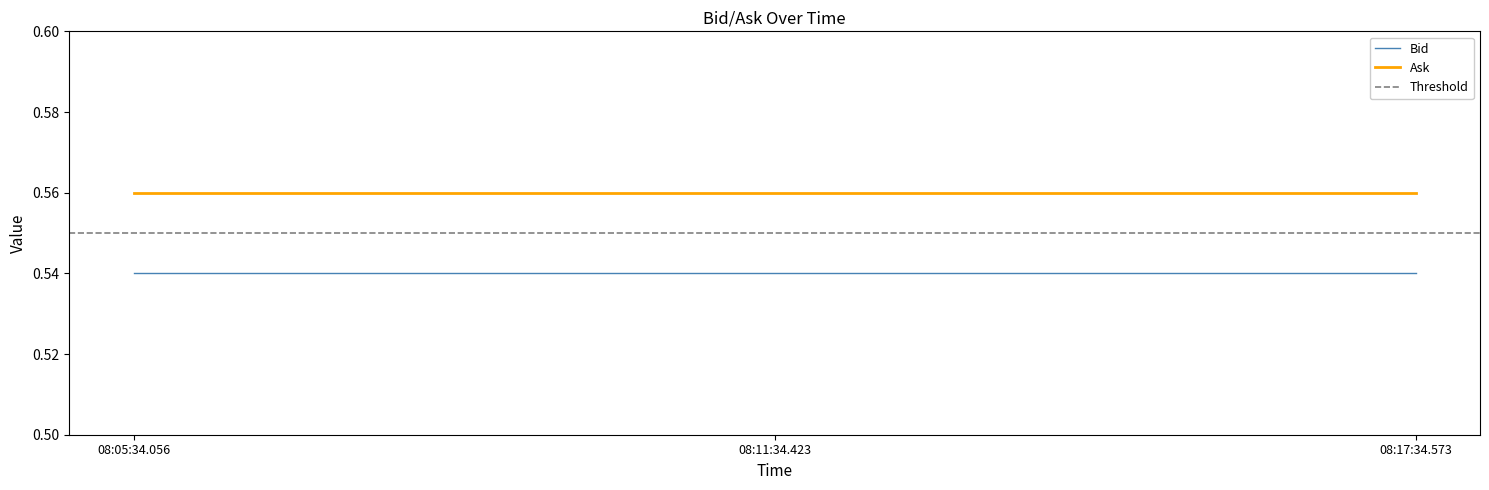

Which category has the lowest value across all series?

08:05:34.056